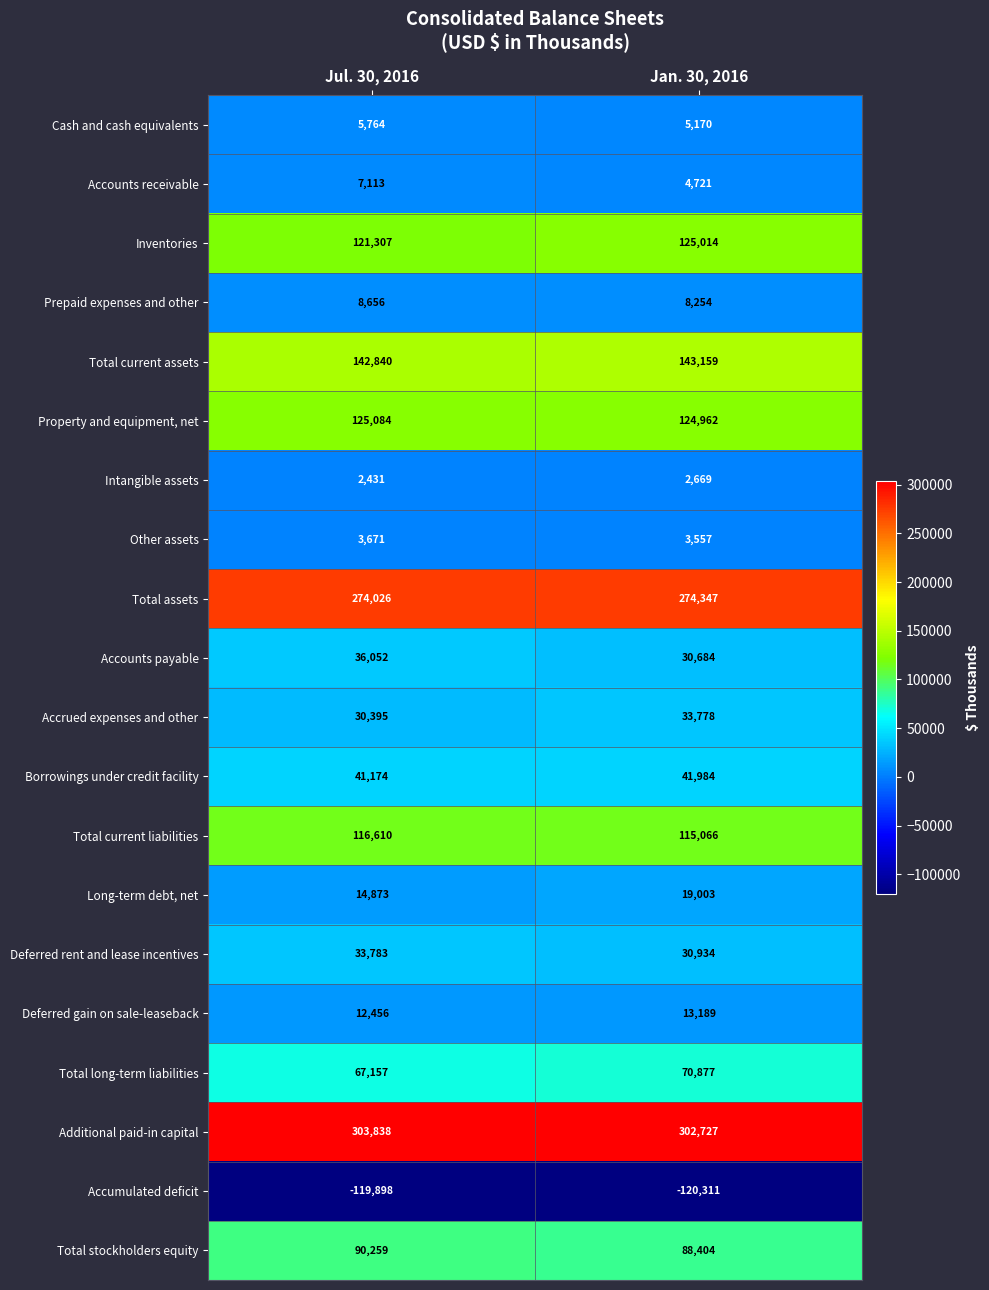

What is the maximum value shown in the chart?

303838